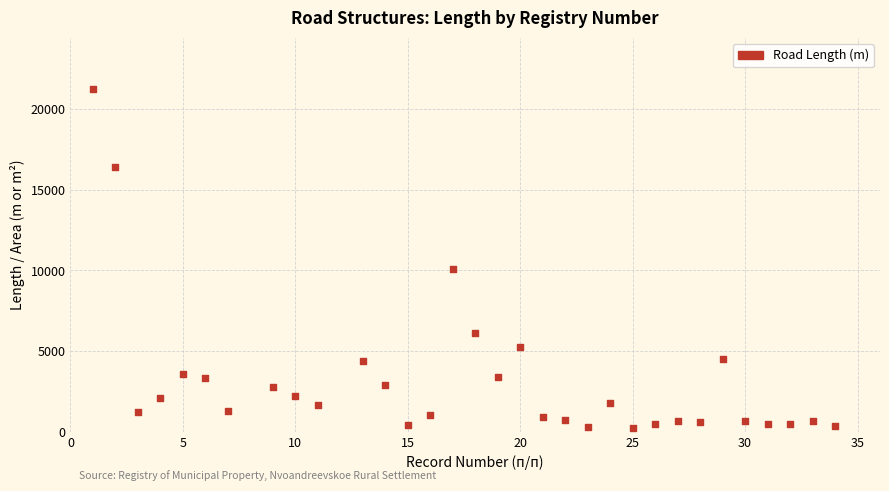

What is the range of Y values (max minus min)?

21036.7